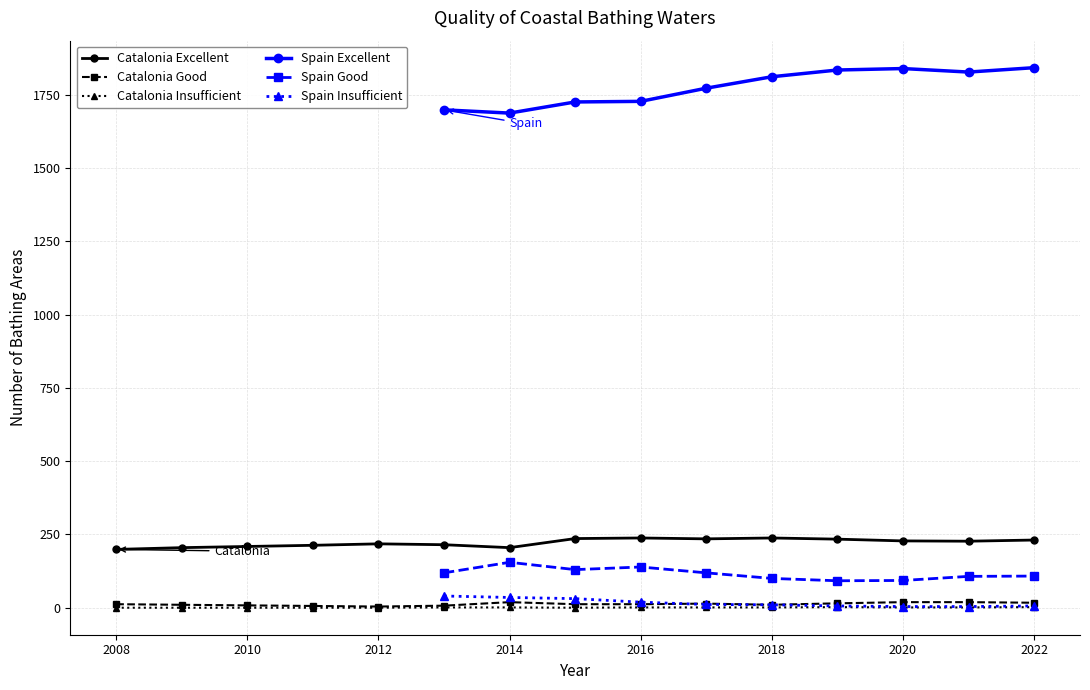

True or false: Catalonia Good and Catalonia Excellent cross at least once.

False